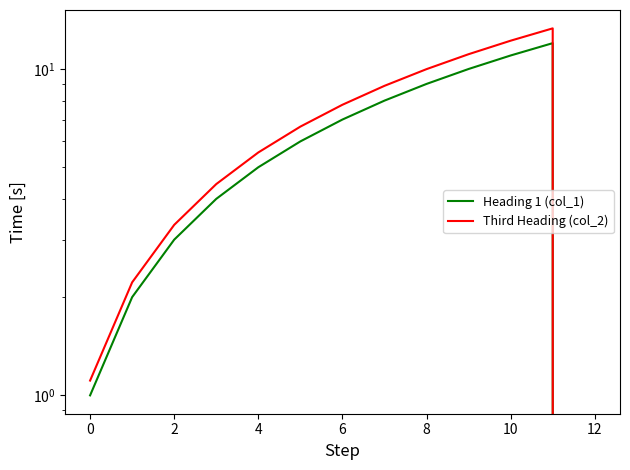

What are all the series names shown in the legend?

Heading 1 (col_1), Third Heading (col_2)